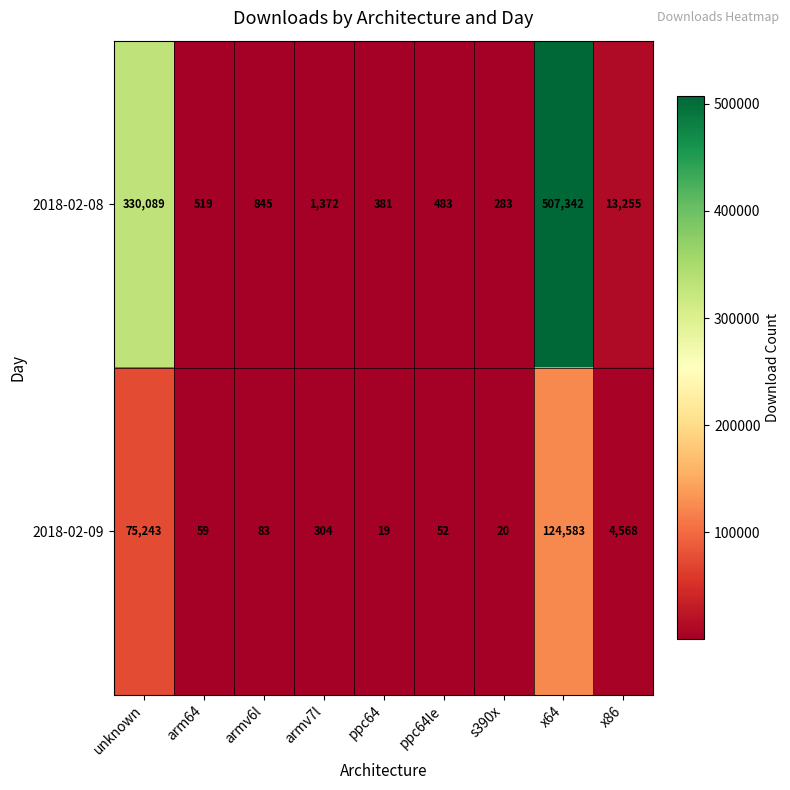

Which series has the widest spread of values?

2018-02-08